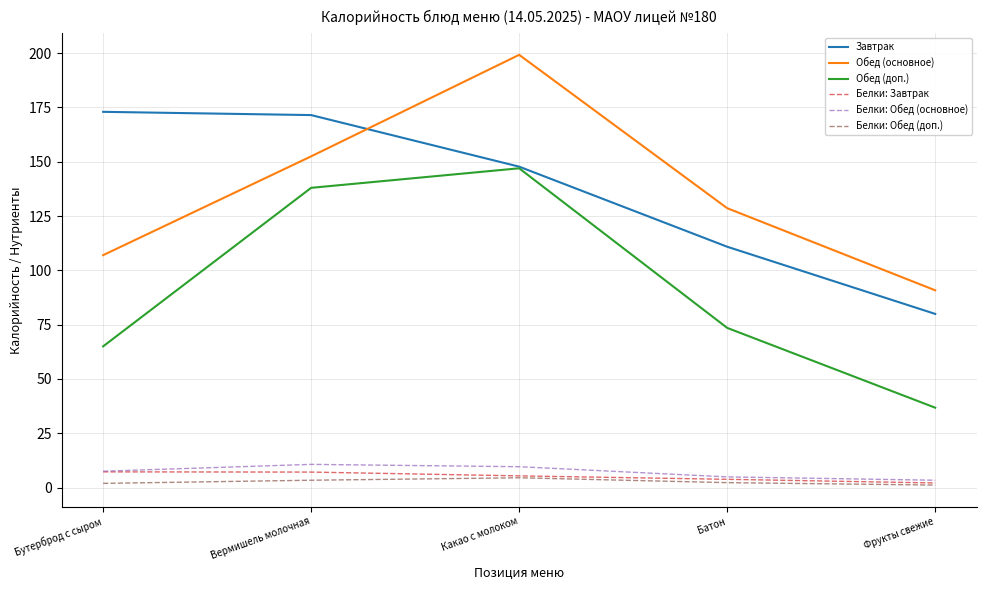

What is the spread (max minus min) of values at Бутерброд с сыром?

171.1